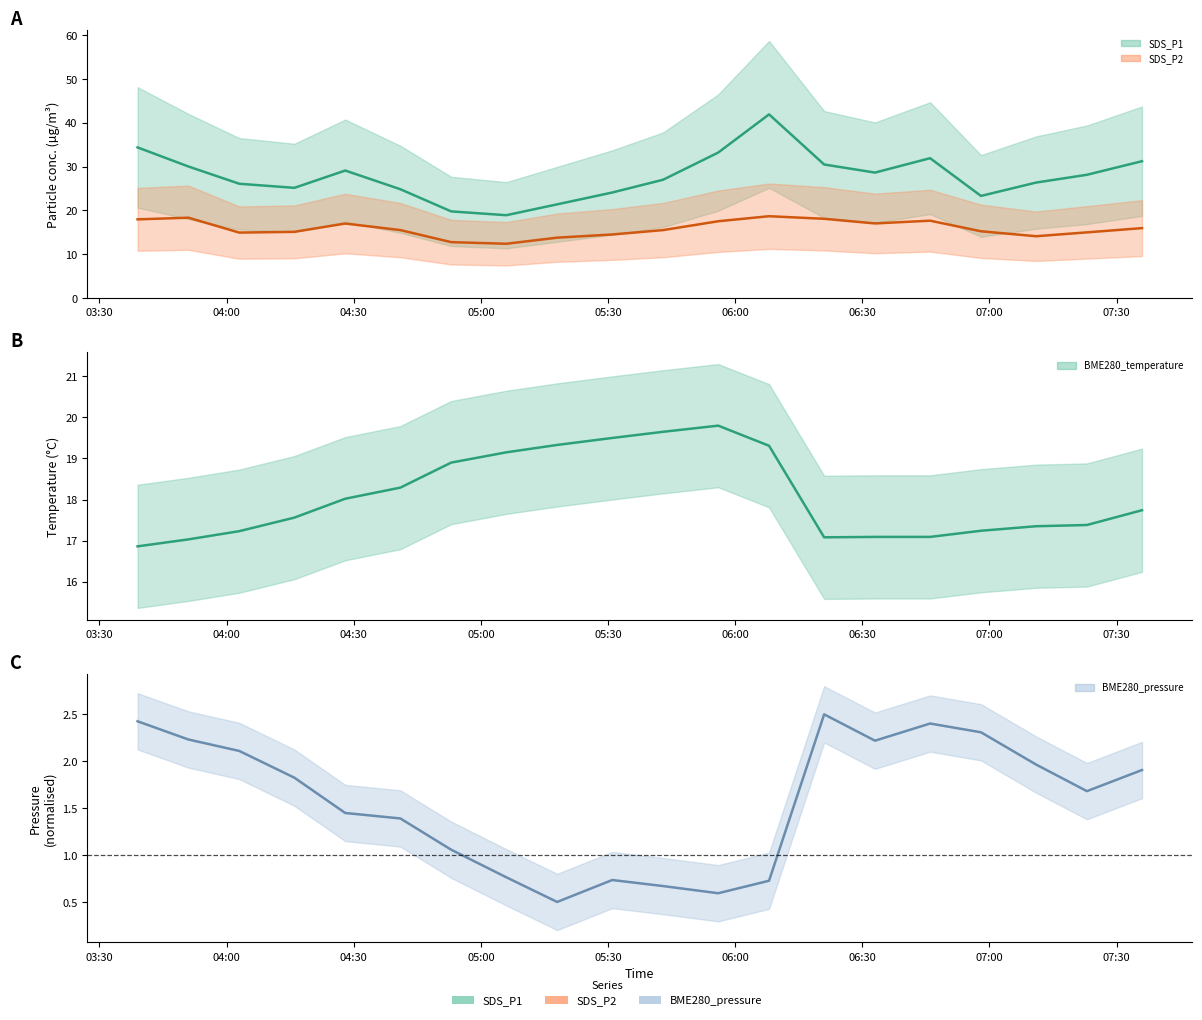

How many lines are shown in the chart?

4